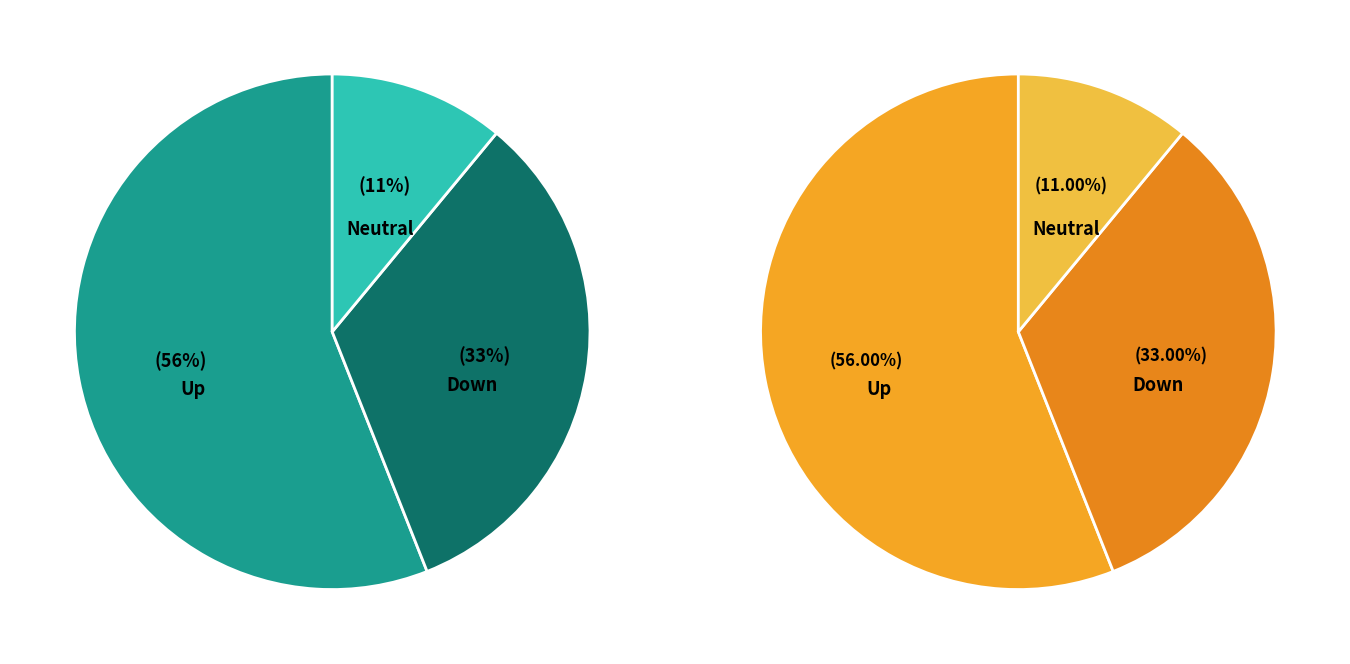

What is the ratio of the value at - to the value at down?

0.3